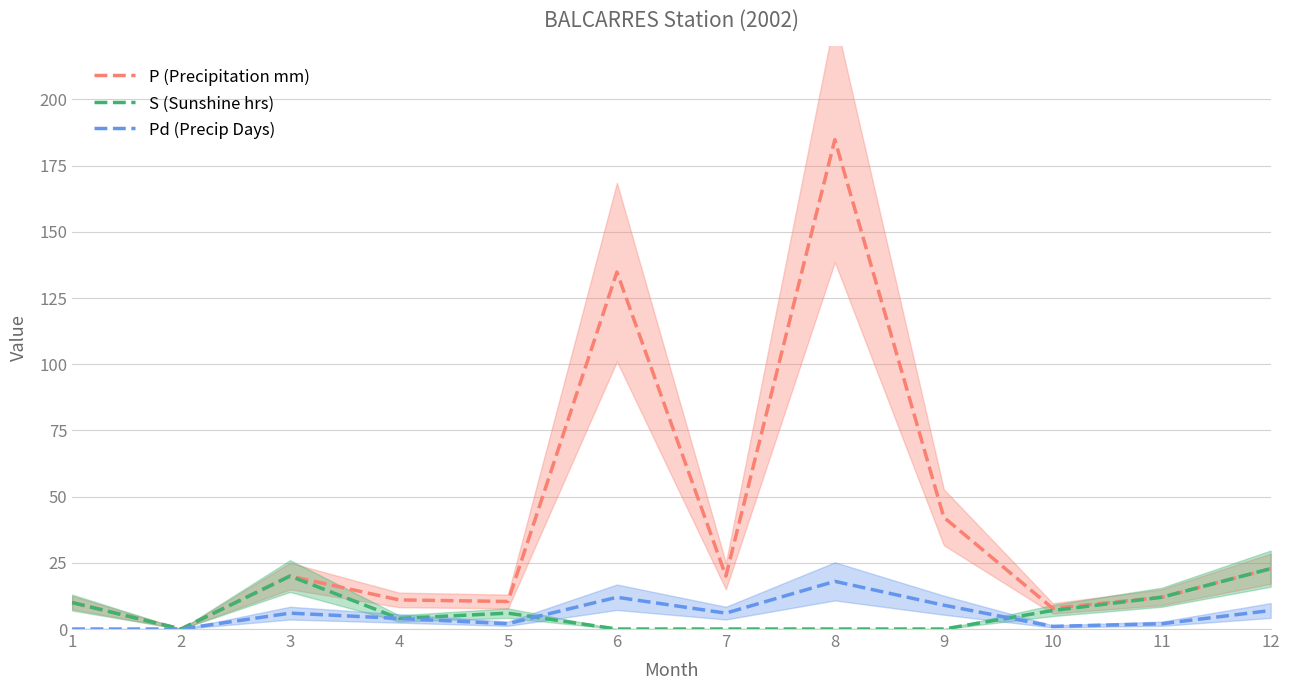

What is the highest value of the Pd (Precip Days) series?

18.0